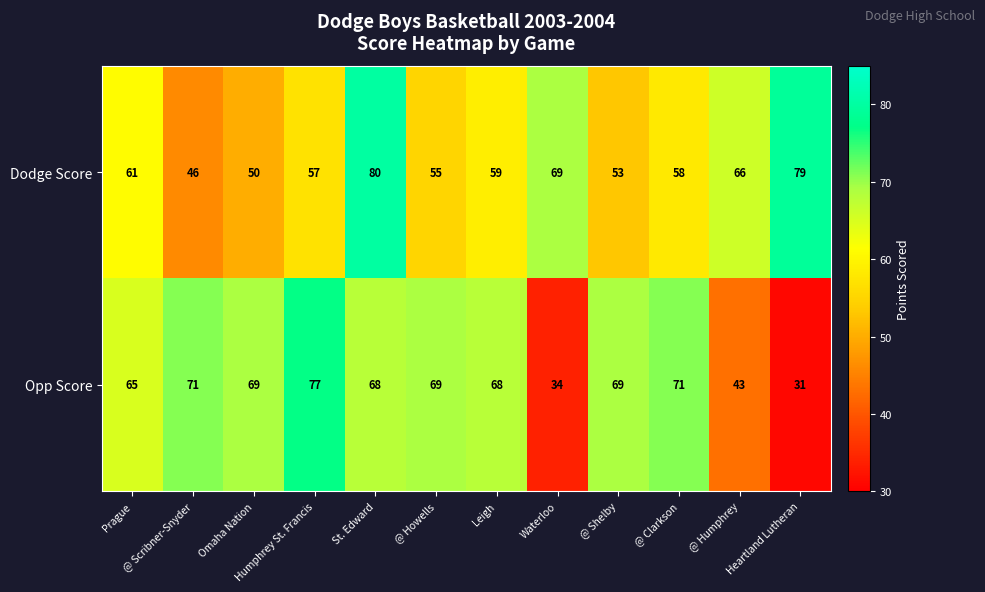

At which label does Dodge Score first exceed 59?

Prague